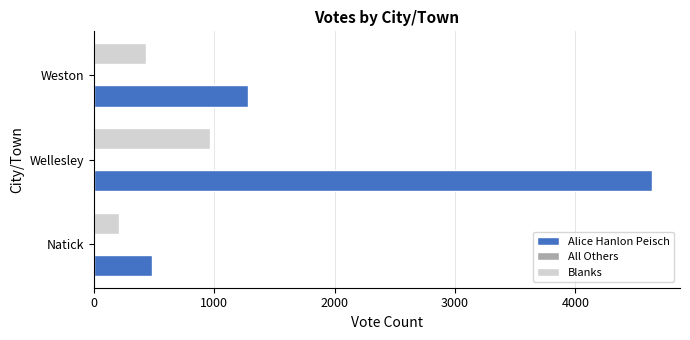

At which category is the sum across all series the highest?

Wellesley